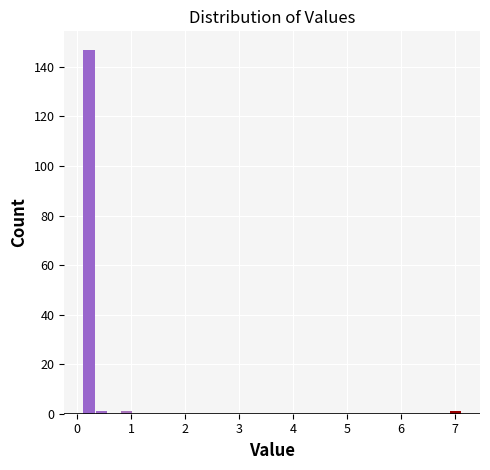

Around what value on the x-axis is the tallest bar? Give the approximate position of its centre, as read against the axis.

0.2